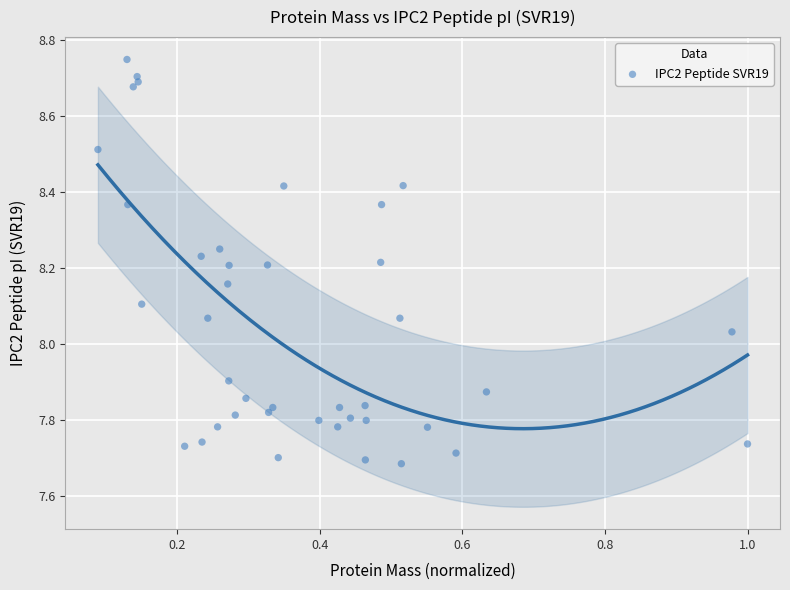

What is the range of X values (max minus min)?

0.9